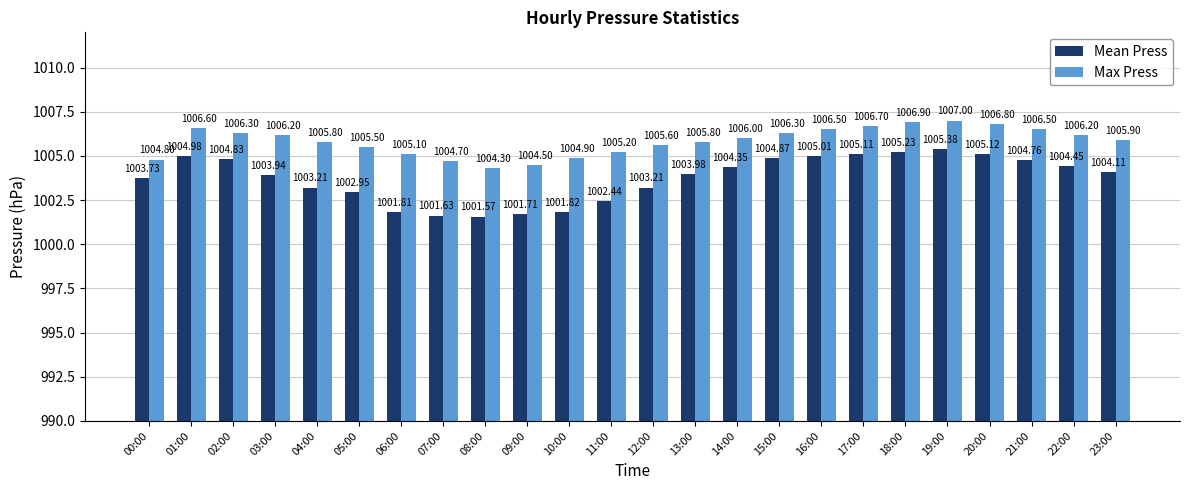

At which label does Max Press reach its minimum?

08:00